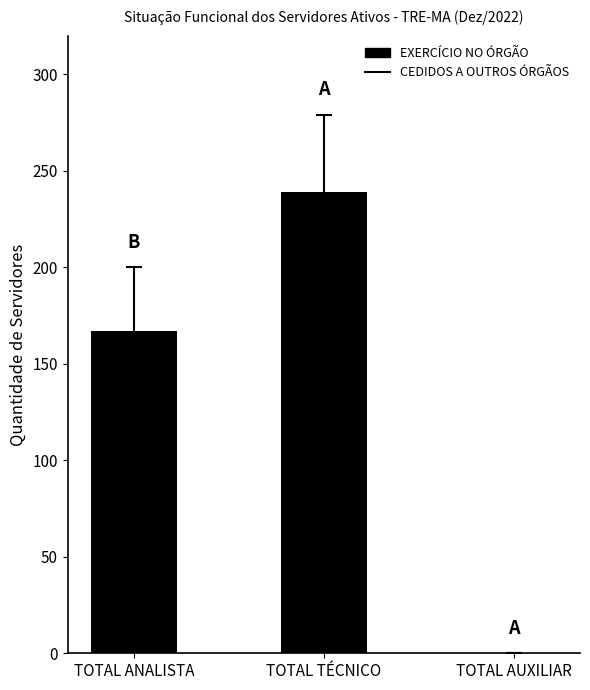

What is the change in value from TOTAL TÉCNICO to TOTAL AUXILIAR?

-239